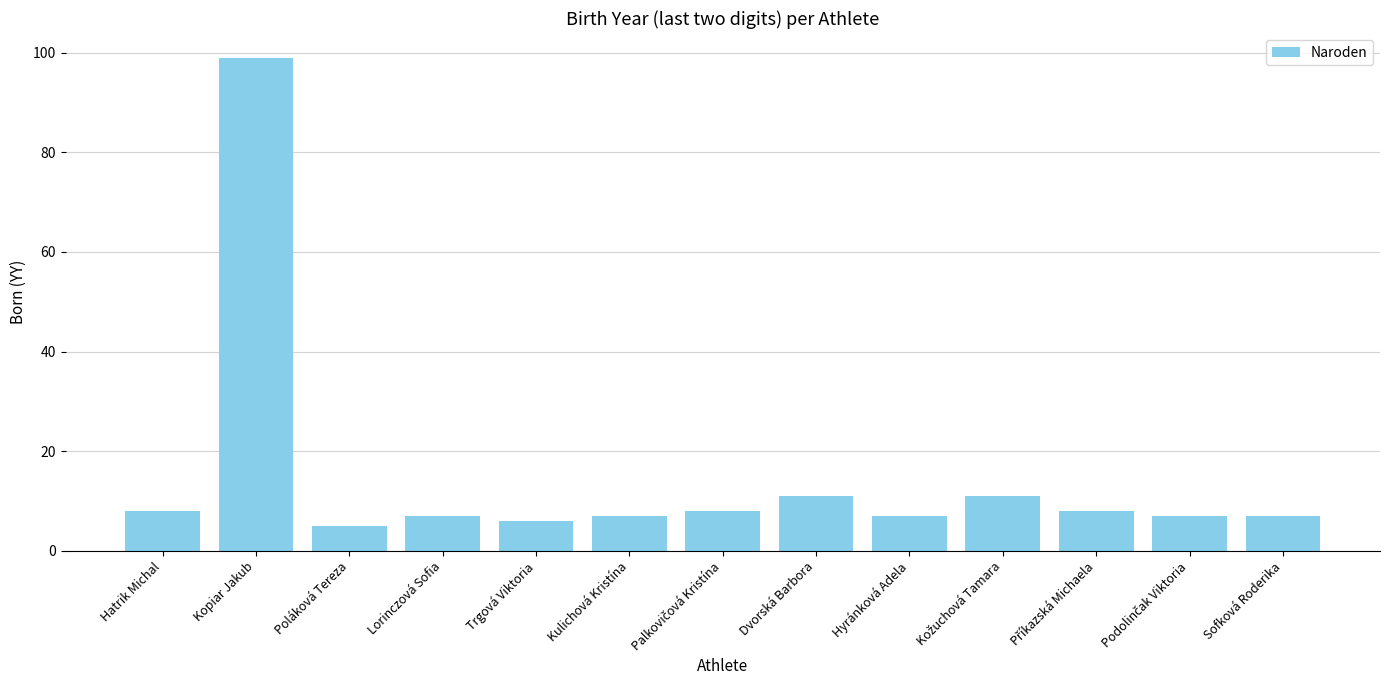

True or false: the data shows 99 at Kopiar Jakub.

True